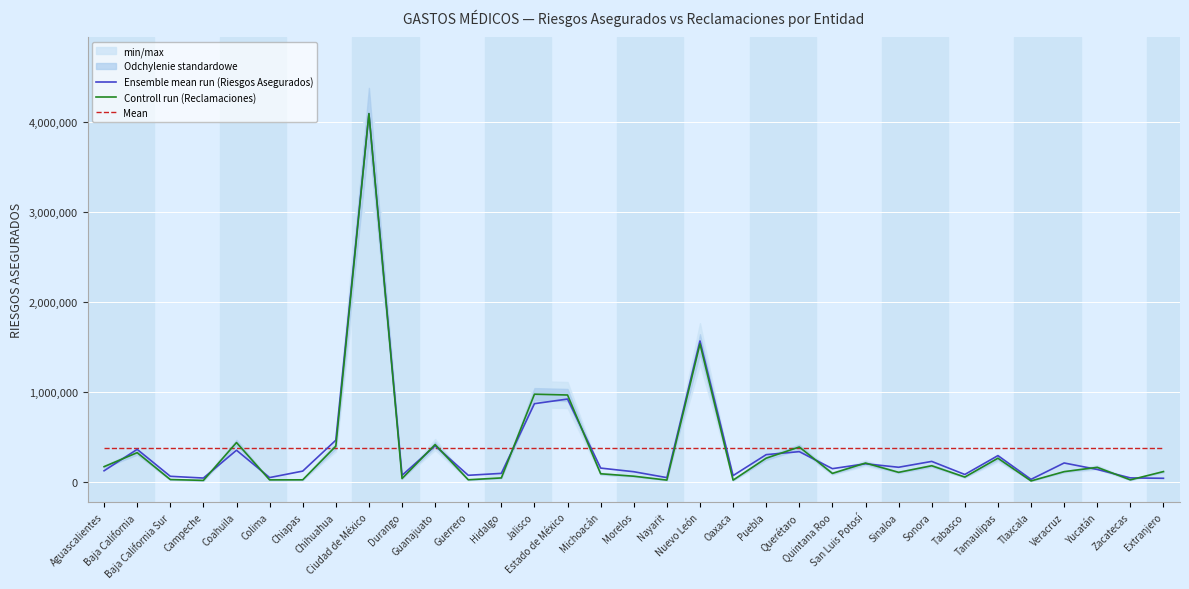

True or false: Mean has more than 0 interior local peaks.

False